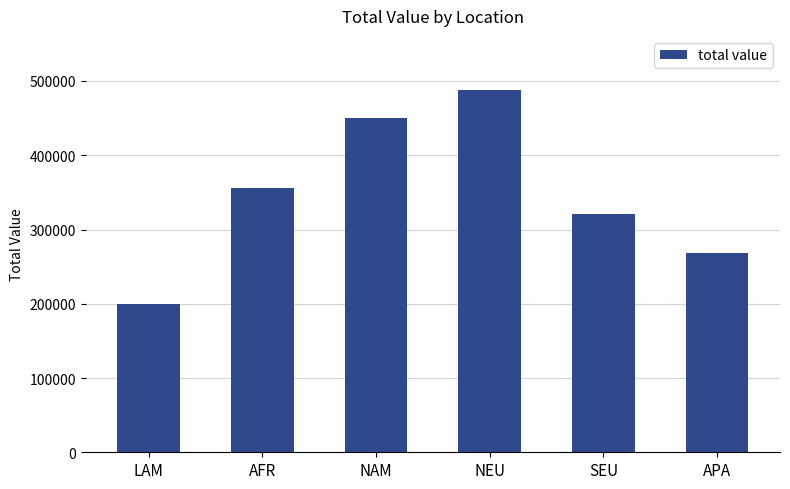

Does the chart contain any negative values?

No